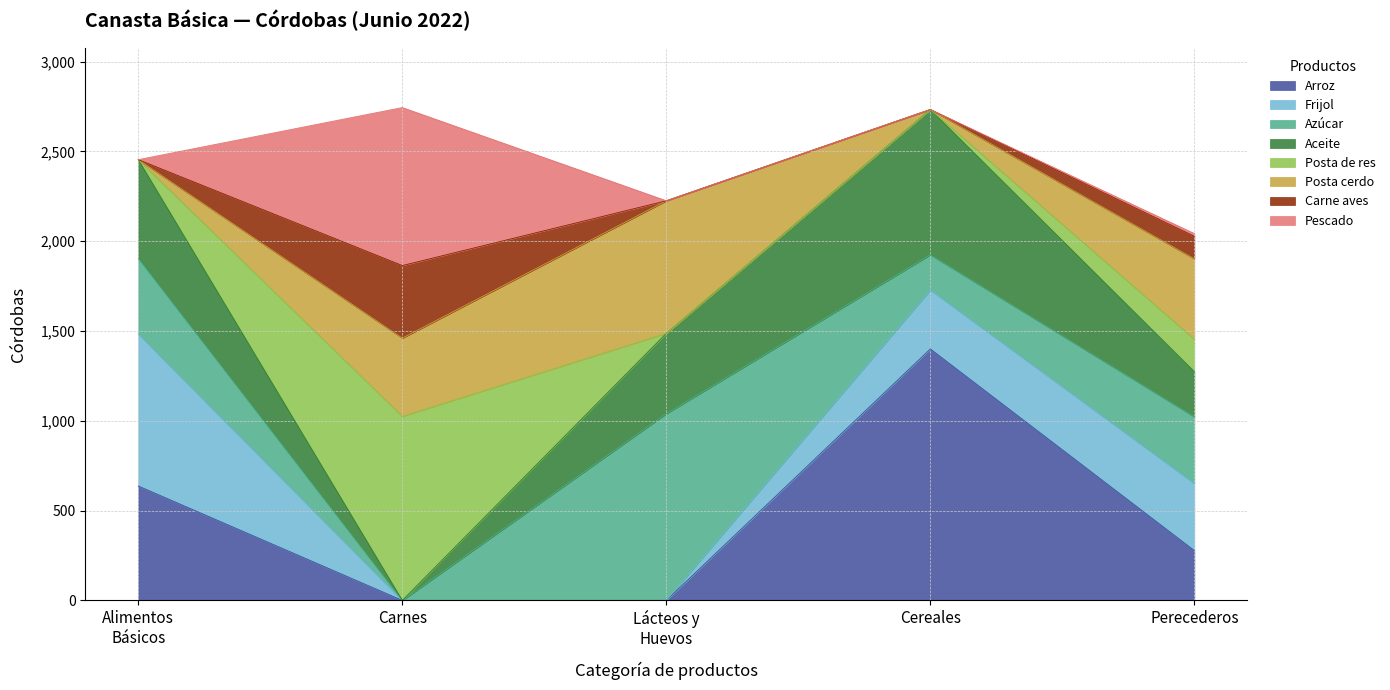

How many interior local peaks does the Alimentos Básicos series have?

1